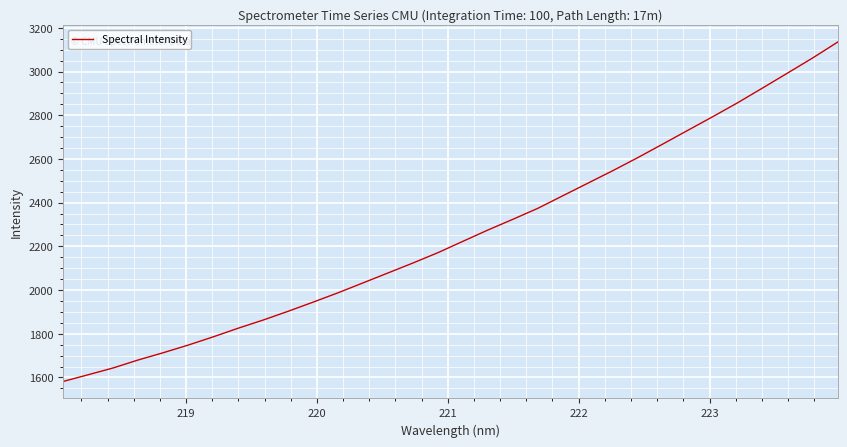

What is the difference between the maximum and minimum values?

1553.7